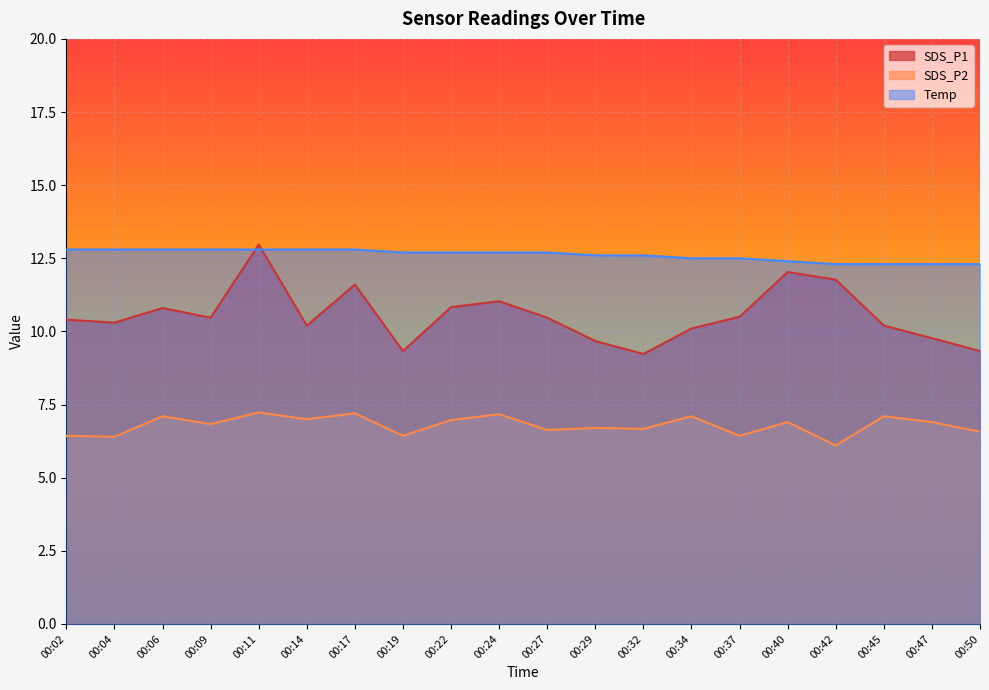

Does the chart display data point markers on the line(s)?

No